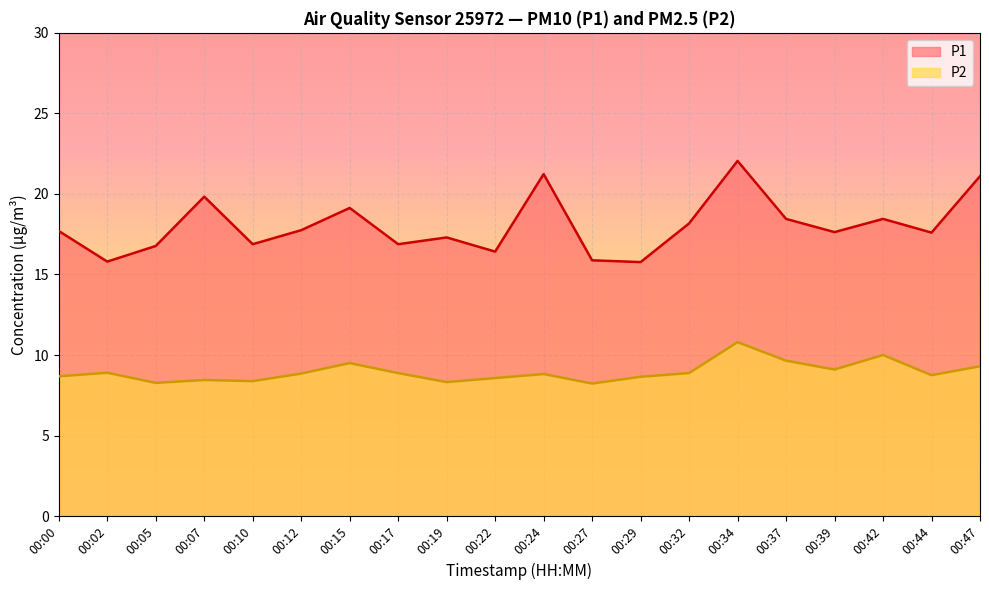

What are all the series names shown in the legend?

P1, P2